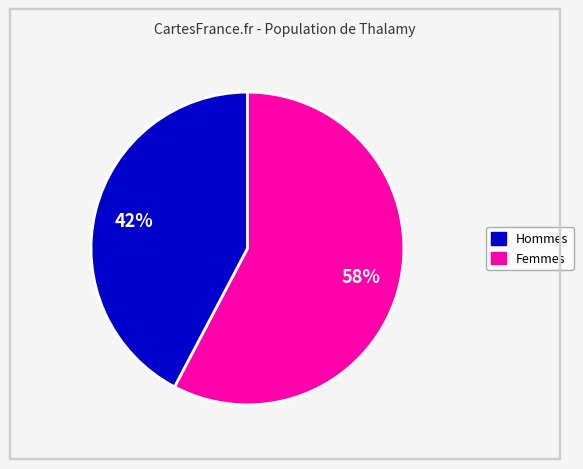

Does any single category account for the majority?

Yes